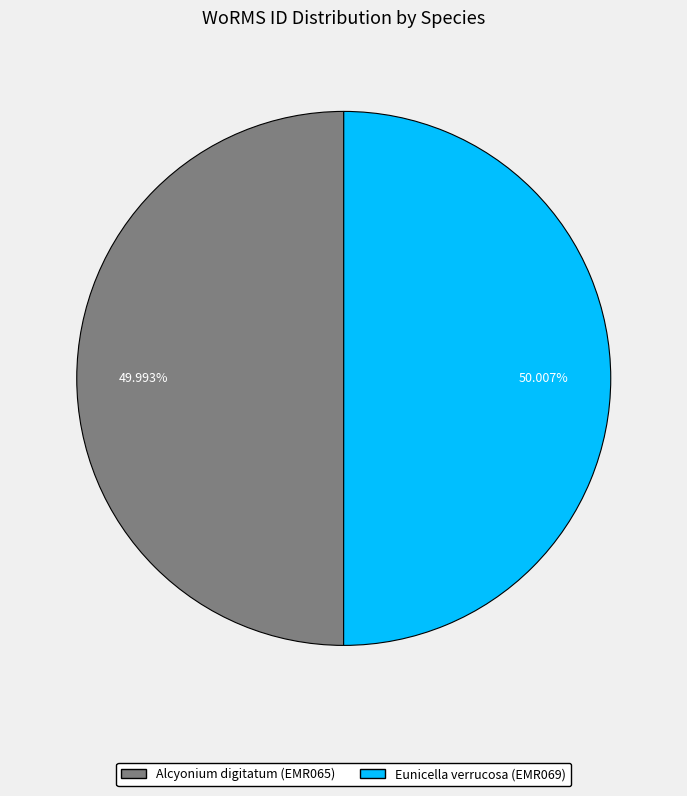

Do Eunicella verrucosa (EMR069) and Alcyonium digitatum (EMR065) together represent more than half of the pie?

Yes